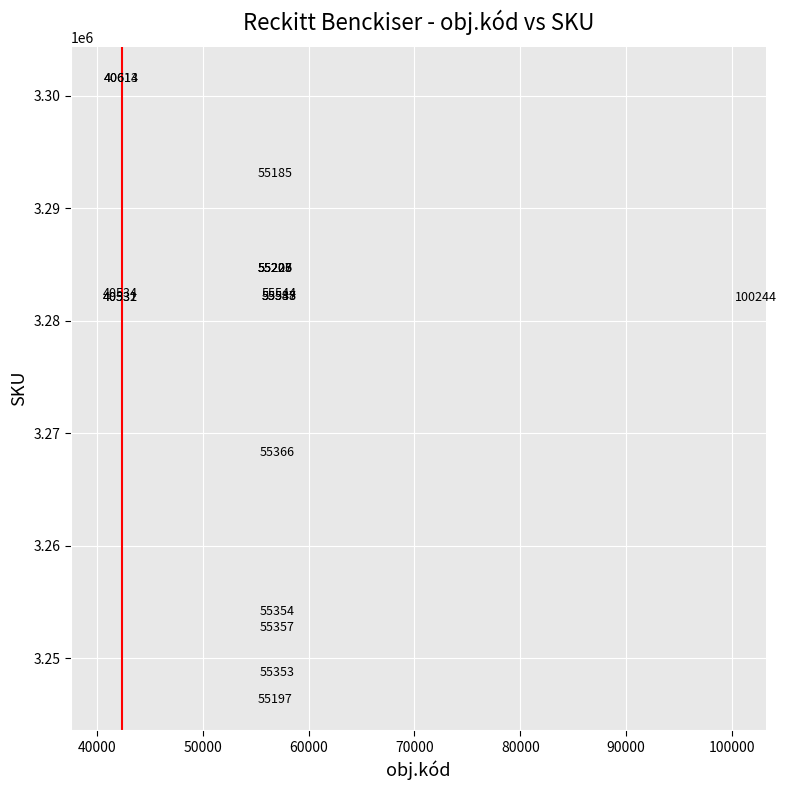

What Y value in the scatter plot is closest to 3273947?

3268237